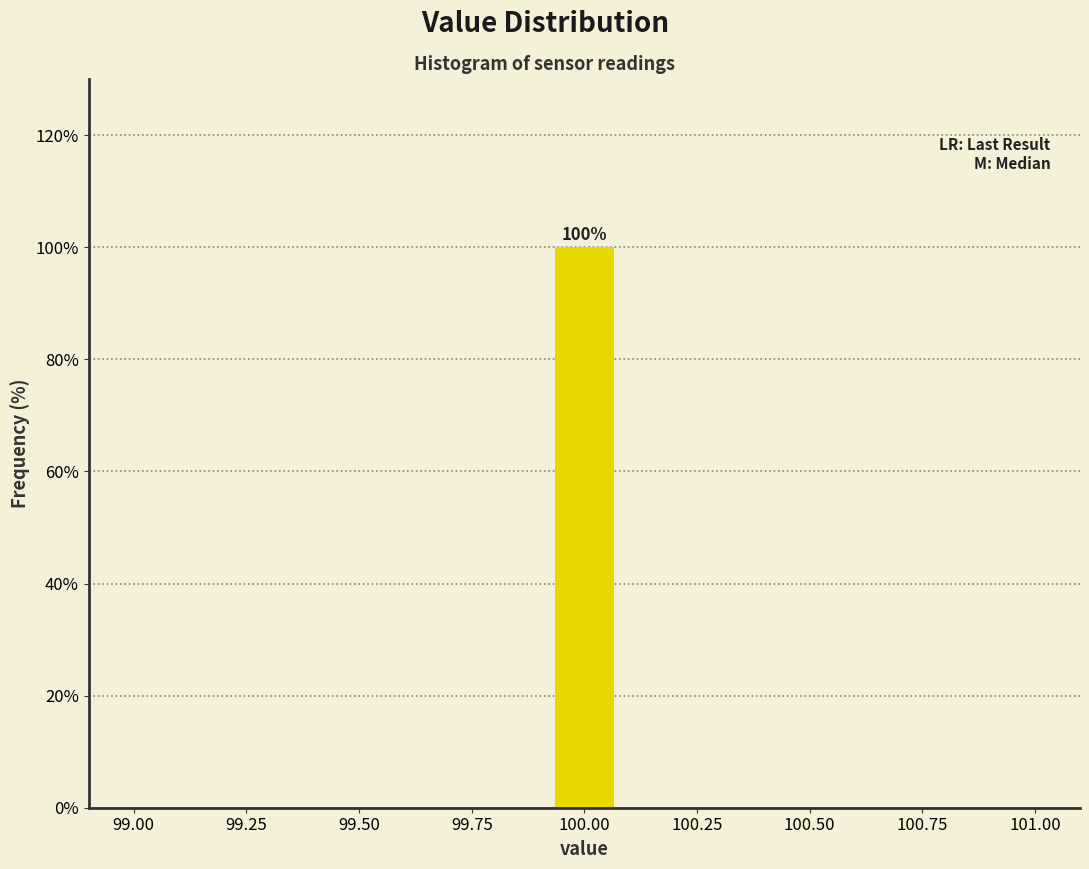

Read against the x-axis, roughly where is the centre of the tallest bar?

100.00